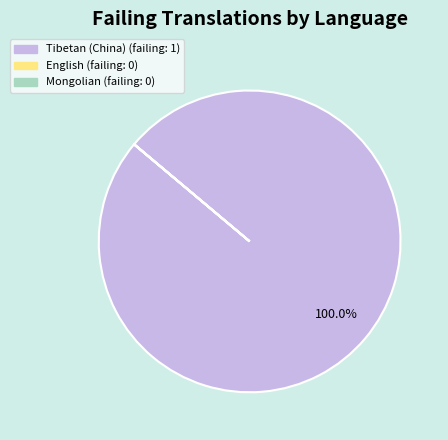

Which slice is the largest?

Tibetan (China)